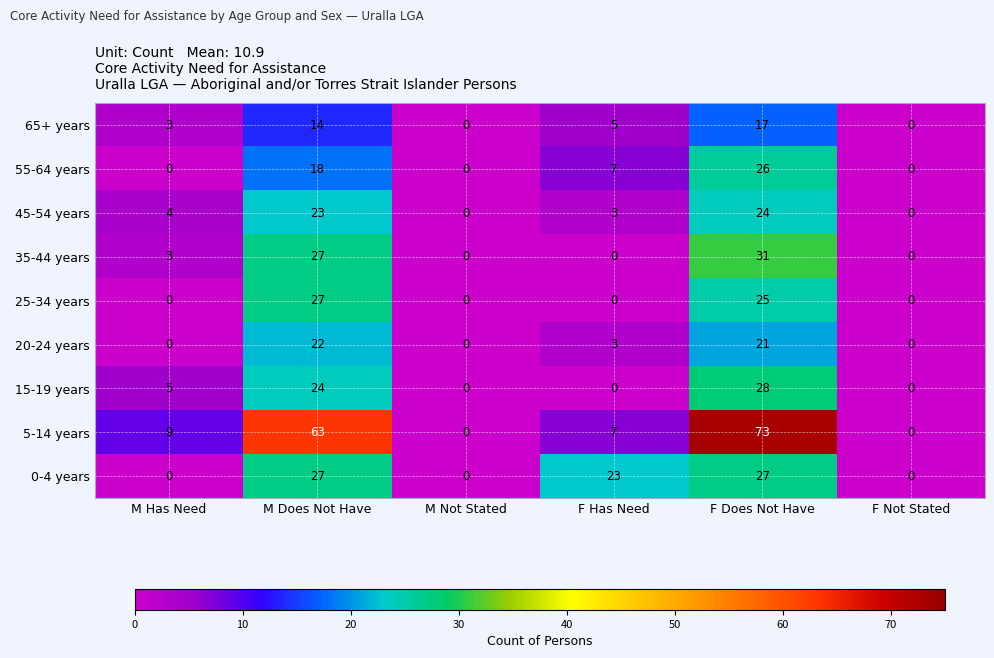

At which label does 35-44 years reach its peak?

F Does Not Have